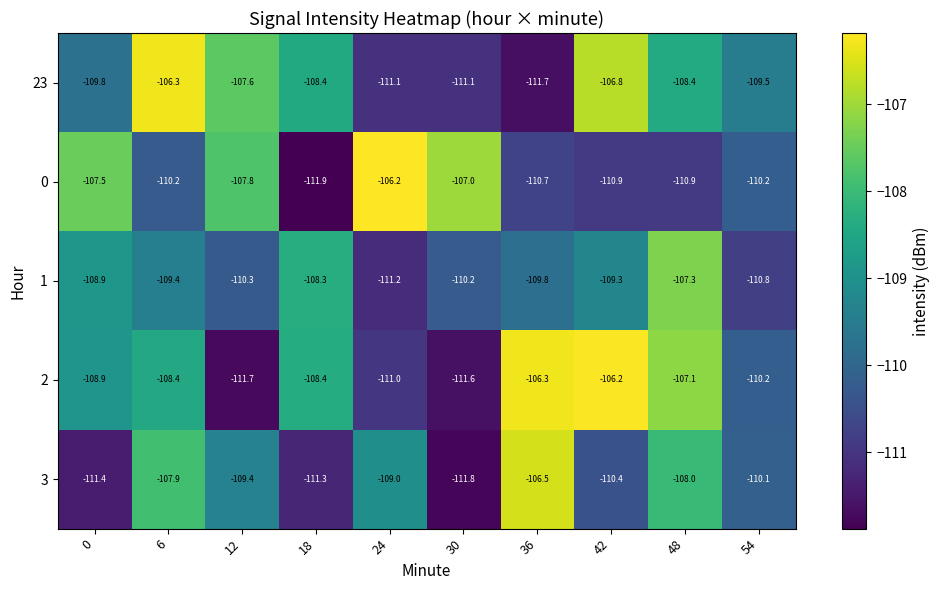

What is the average value of the 23 series?

-109.1